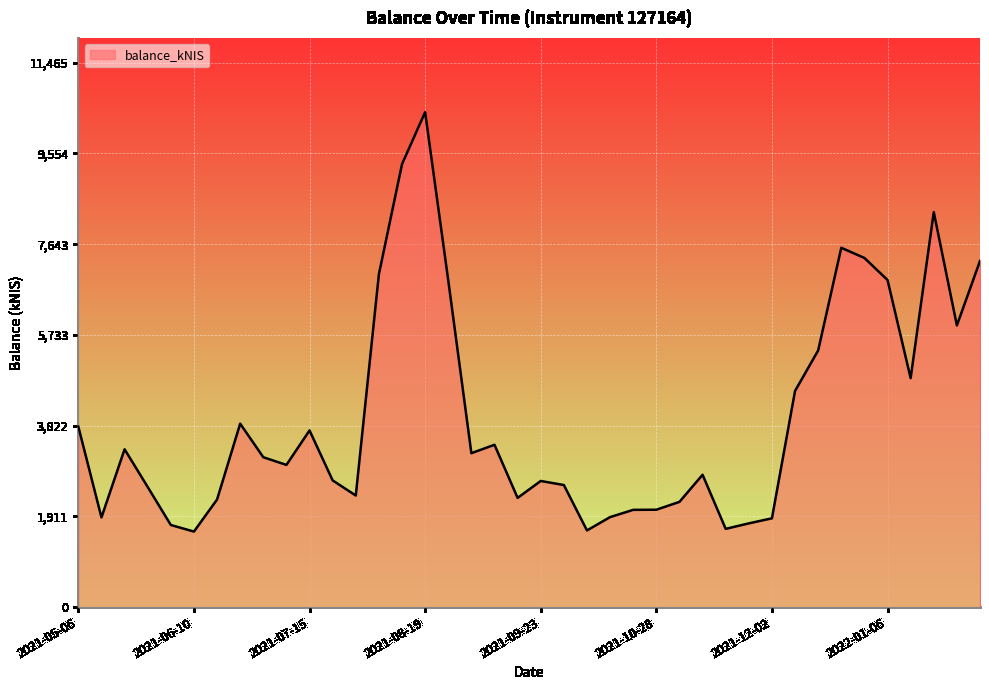

What is the difference between the maximum and minimum values?

8832.5